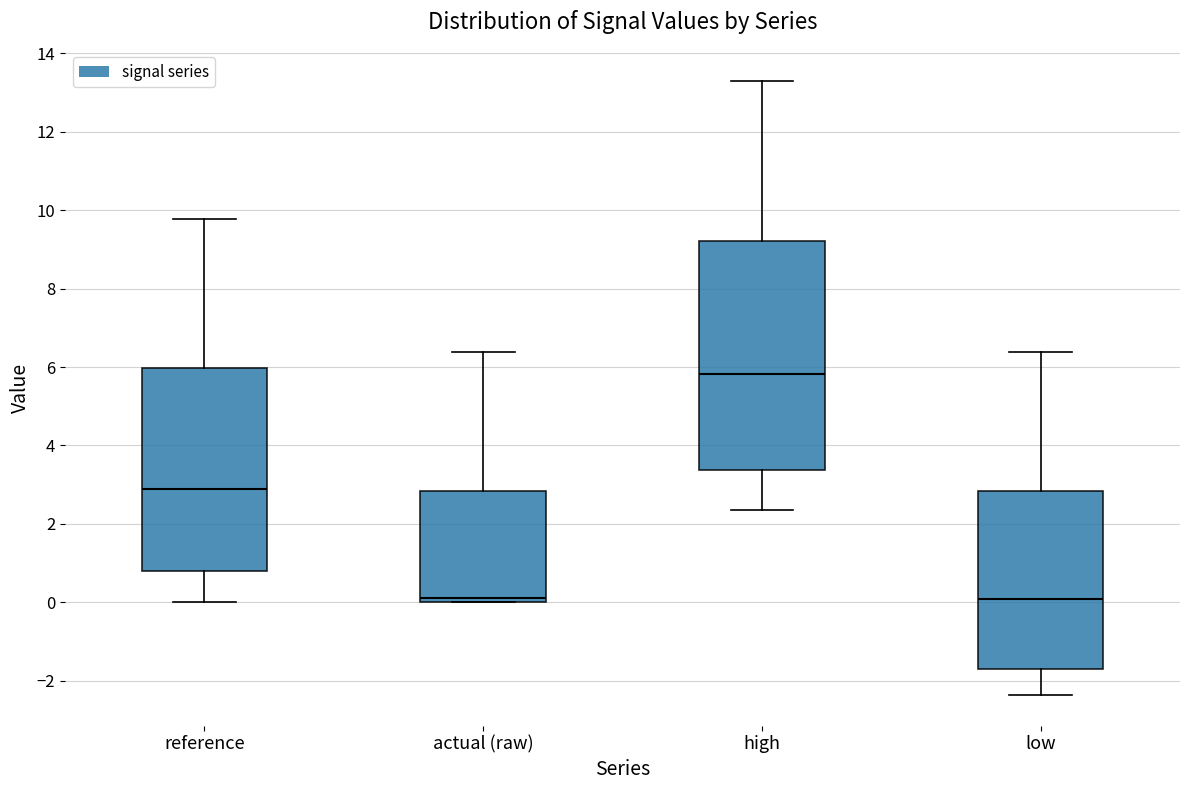

Which box is the tallest, from its lower edge to its upper edge?

high